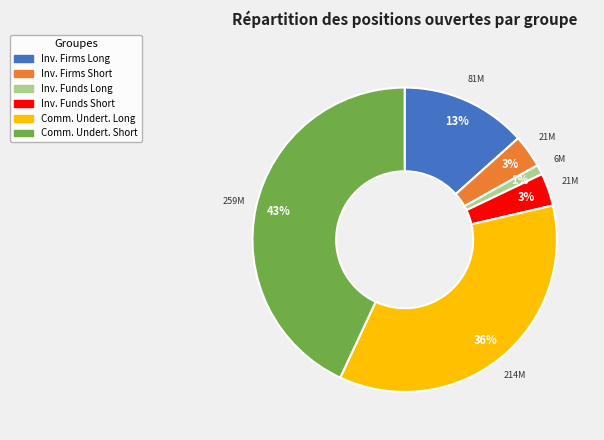

What percentage is the Comm. Undert. Short slice, to the nearest percent?

43%